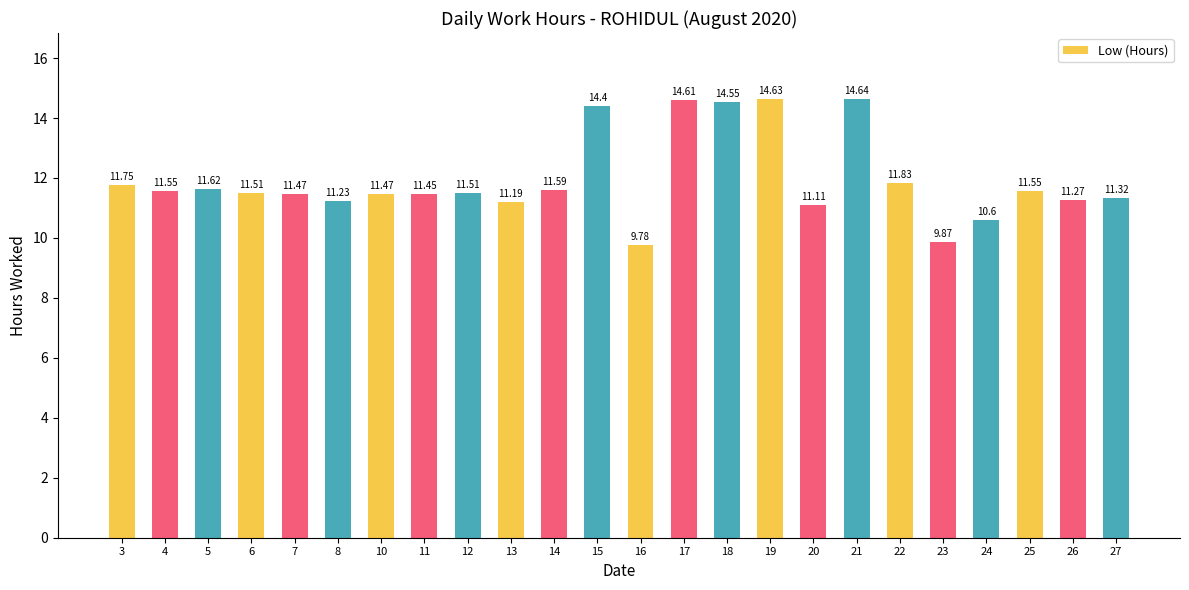

What is the change in value from 17 to 22?

-2.8